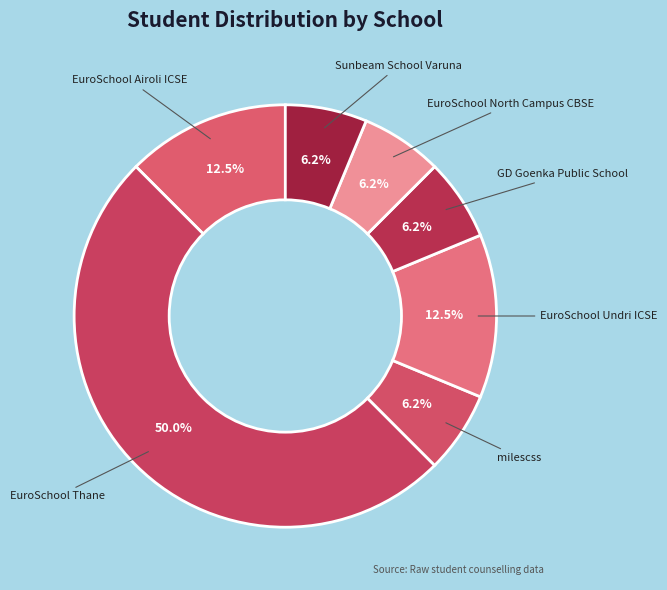

To the nearest percent, what is the difference between the largest and smallest slice percentages?

44%